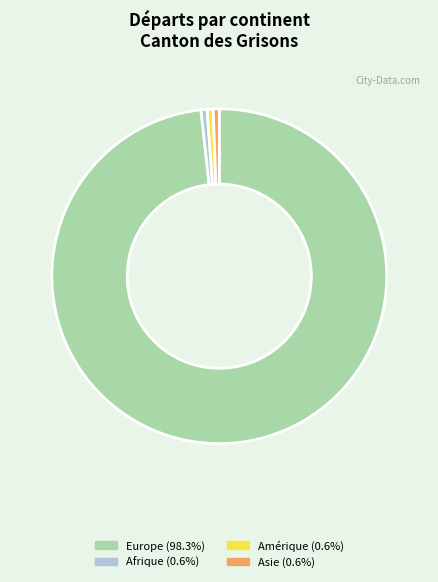

Does any single category account for the majority?

Yes